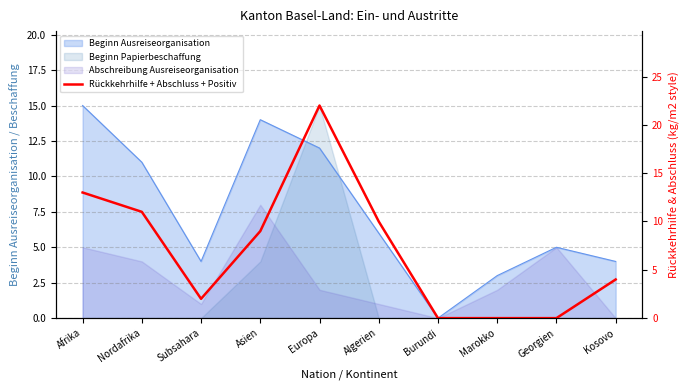

List the labels in order of value, largest first.

Europa, Afrika, Nordafrika, Algerien, Asien, Kosovo, Subsahara, Burundi, Marokko, Georgien